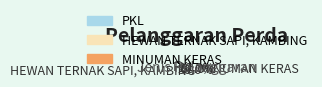

To the nearest percent, what is the difference between the PKL and MINUMAN KERAS slice percentages?

30%